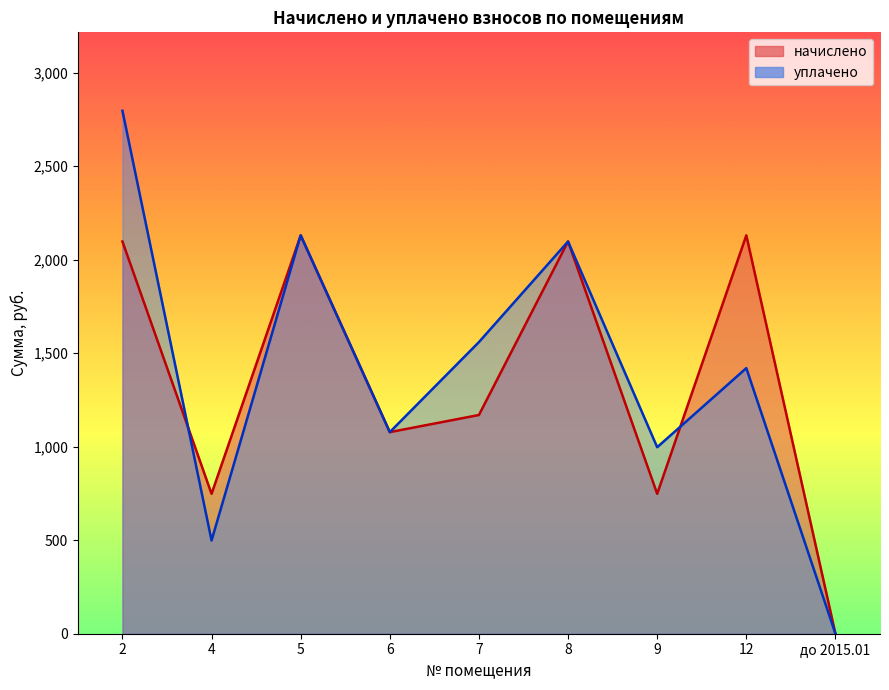

Which series has the widest spread of values?

уплачено